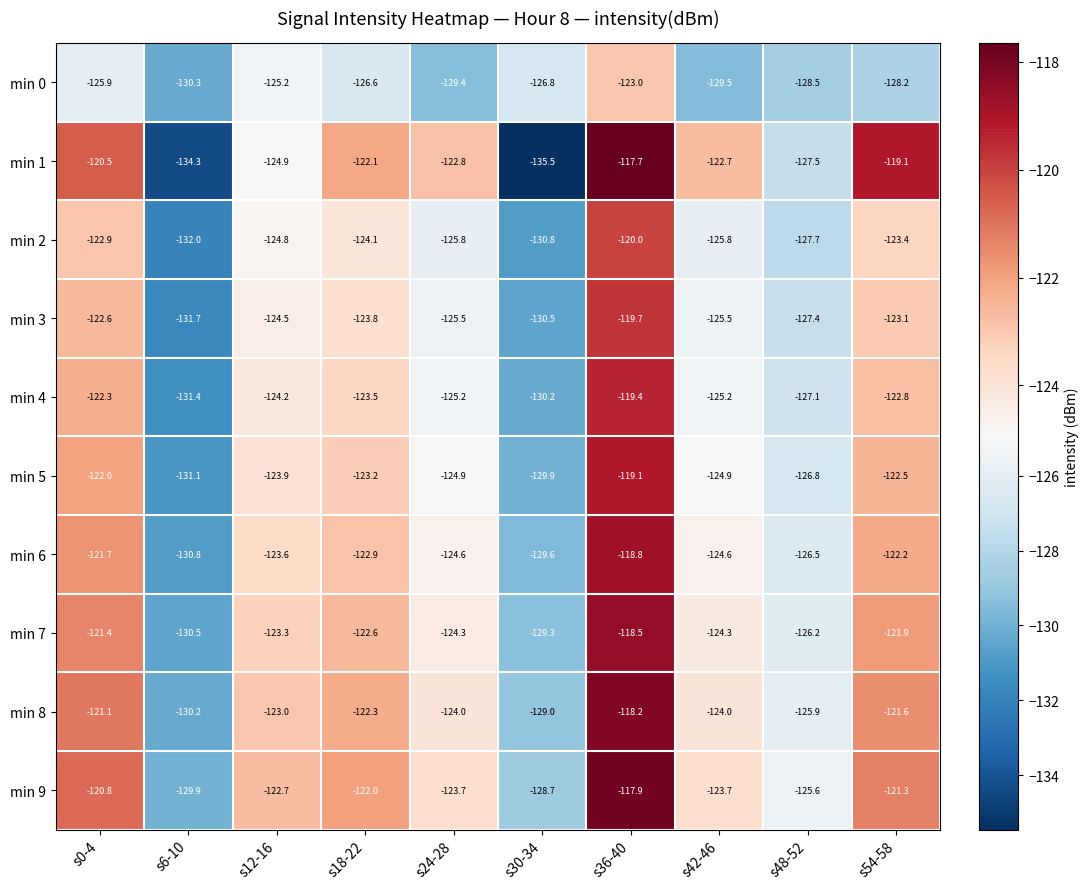

Rank the series by their maximum value, from lowest to highest.

min 0, min 2, min 3, min 4, min 5, min 6, min 7, min 8, min 9, min 1